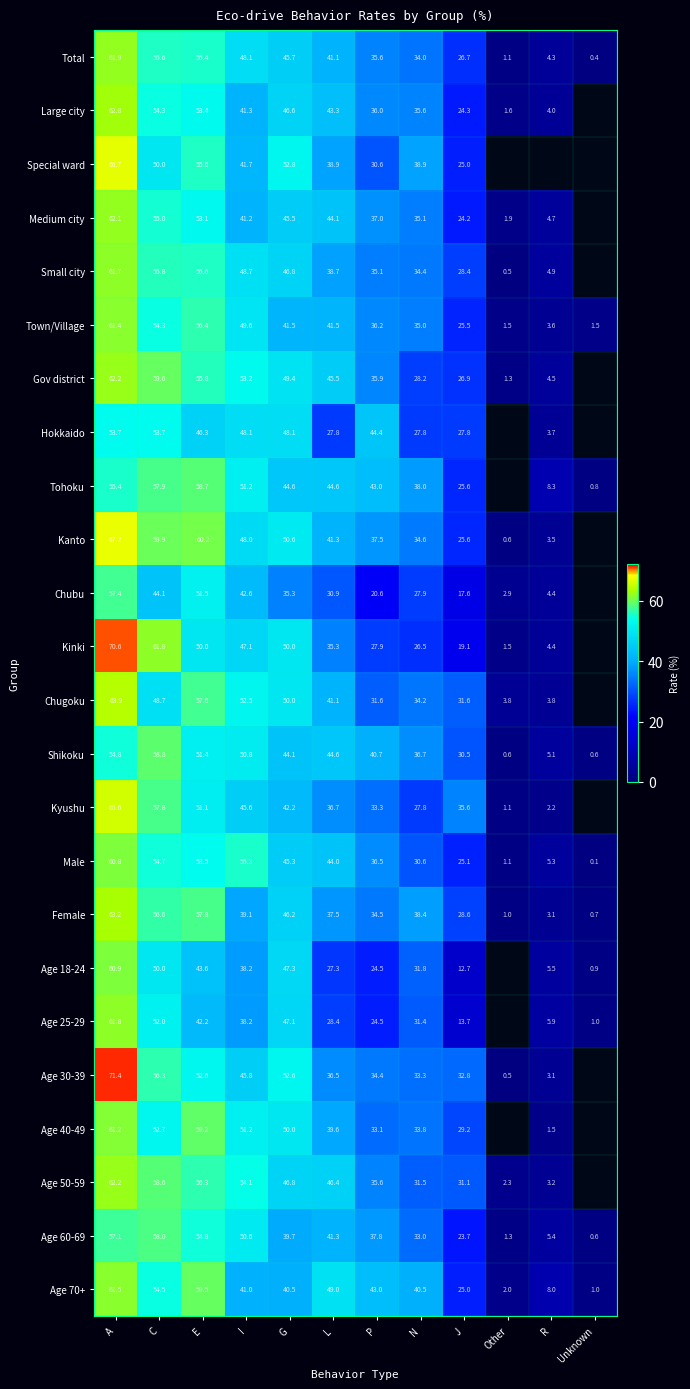

The Age 40-49 series shows 1.5 at R. True or false?

True